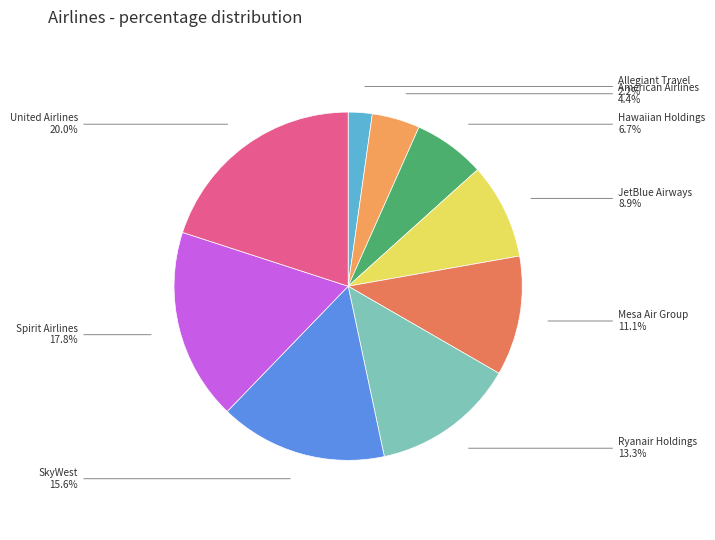

How many slices are in this pie chart?

9